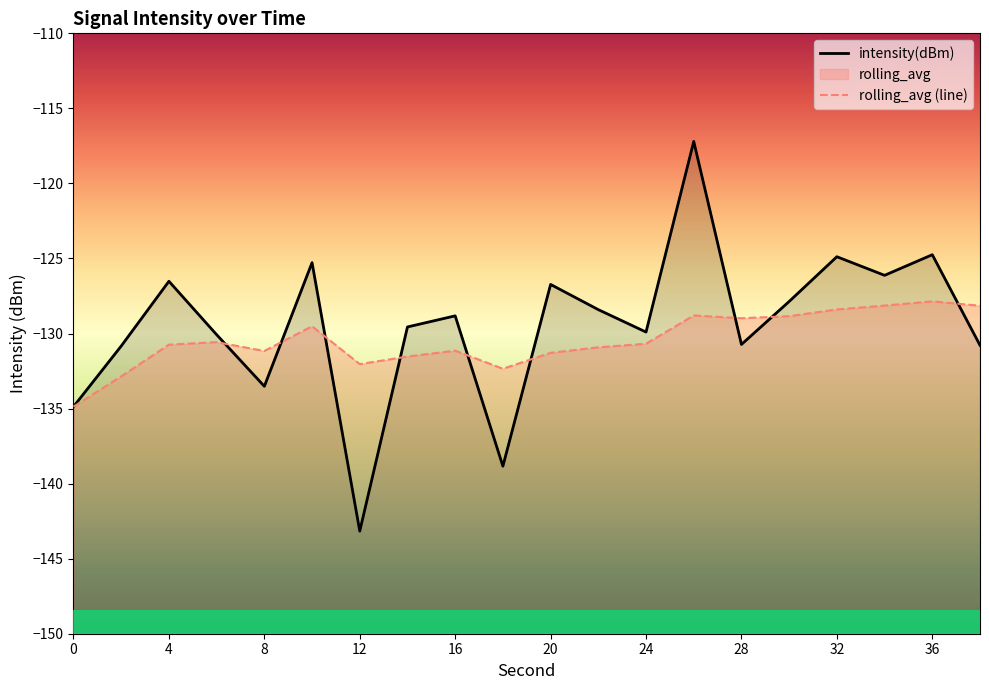

What value does the intensity(dBm) series have at 30?

-127.9